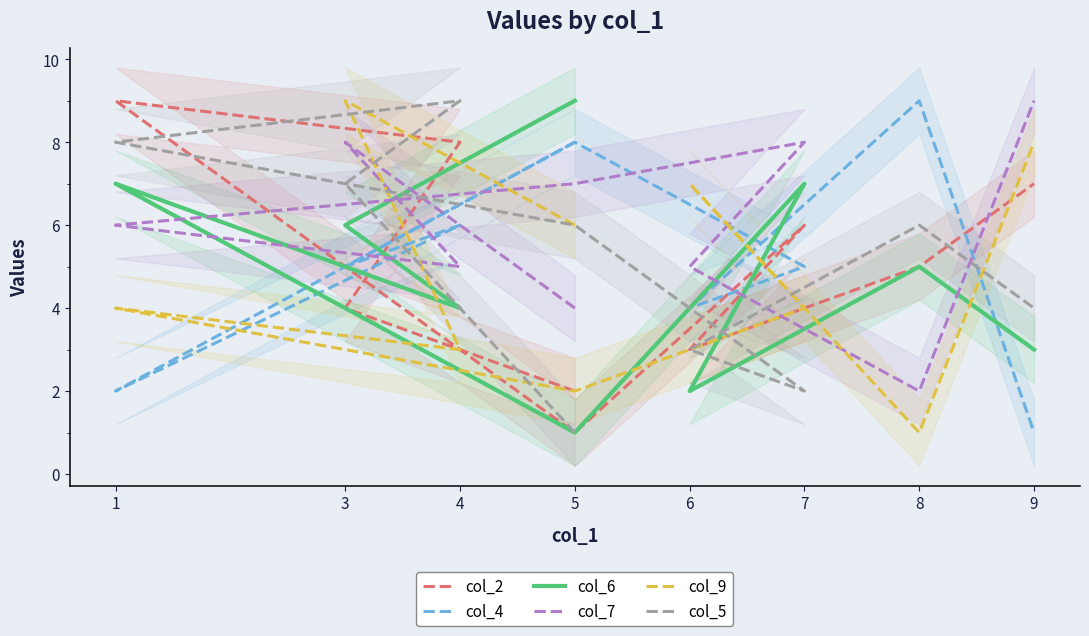

Between 5 and 8, which series saw the biggest shift?

col_9